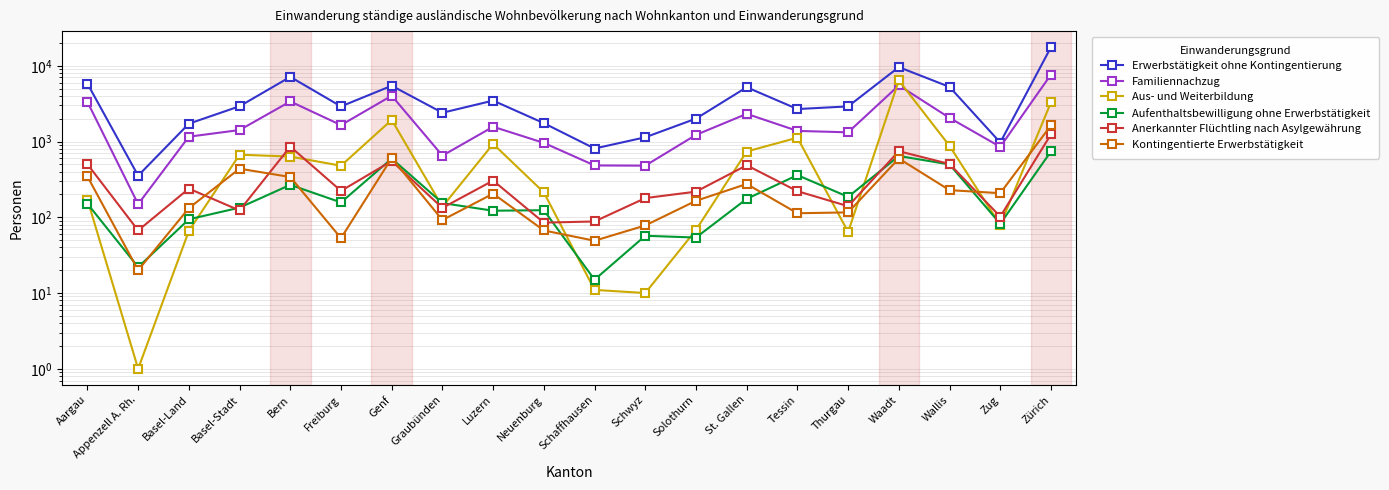

True or false: Familiennachzug and Kontingentierte Erwerbstätigkeit cross at least once.

False